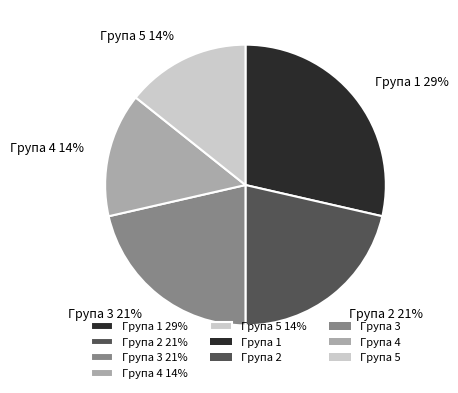

To the nearest percent, what is the combined percentage of Група 5 14% and Група 1 29%?

43%